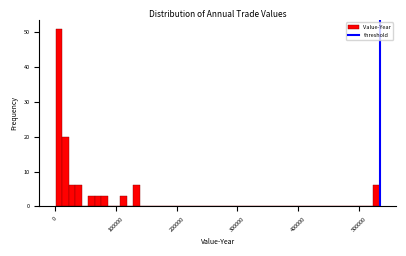

Read against the x-axis, roughly where is the centre of the tallest bar?

10000